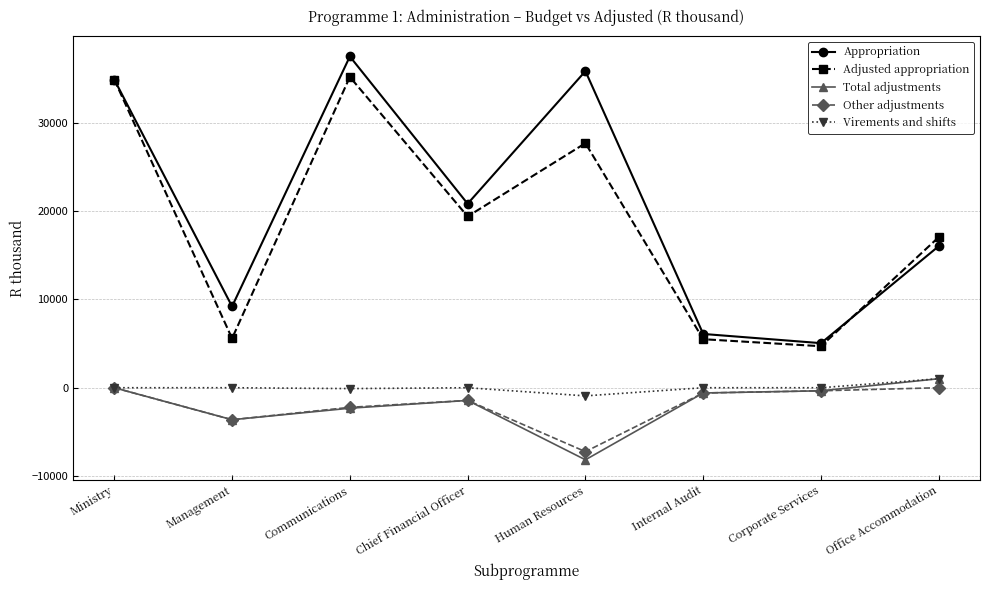

What is the minimum value shown in the chart?

-8156